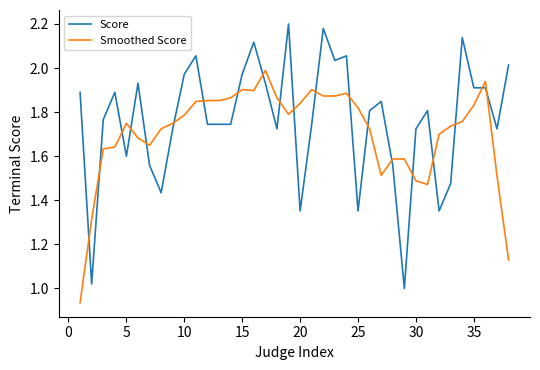

Which series has the largest range (max minus min)?

Score